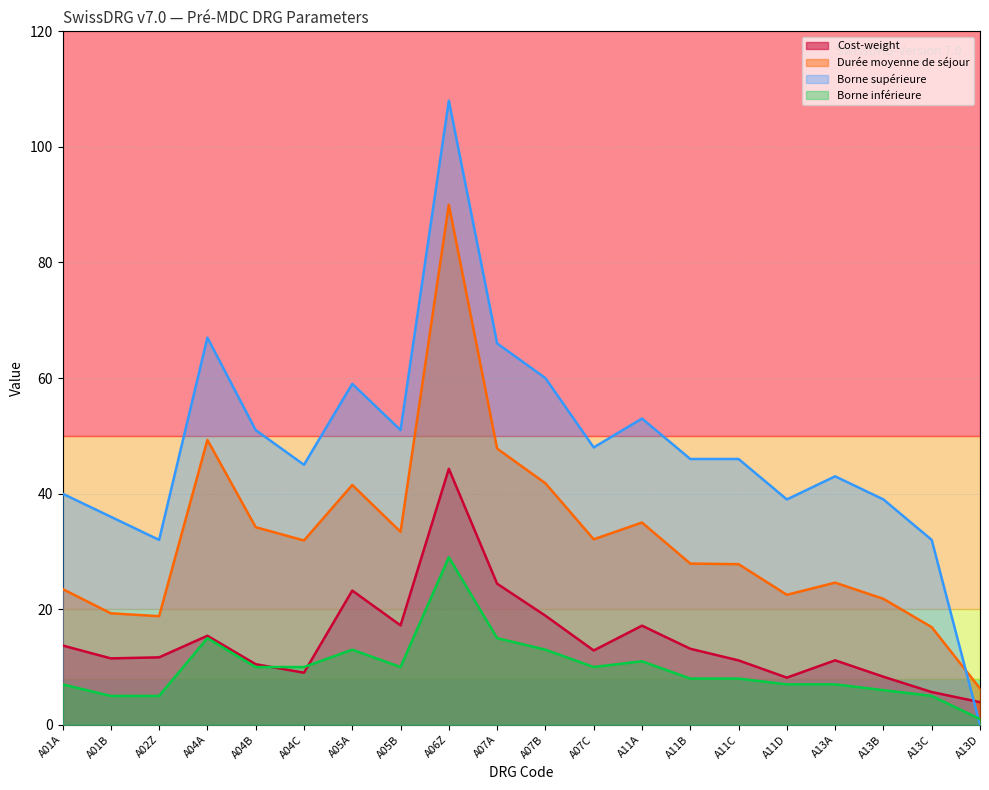

How many times do Cost-weight and Borne supérieure cross each other?

1